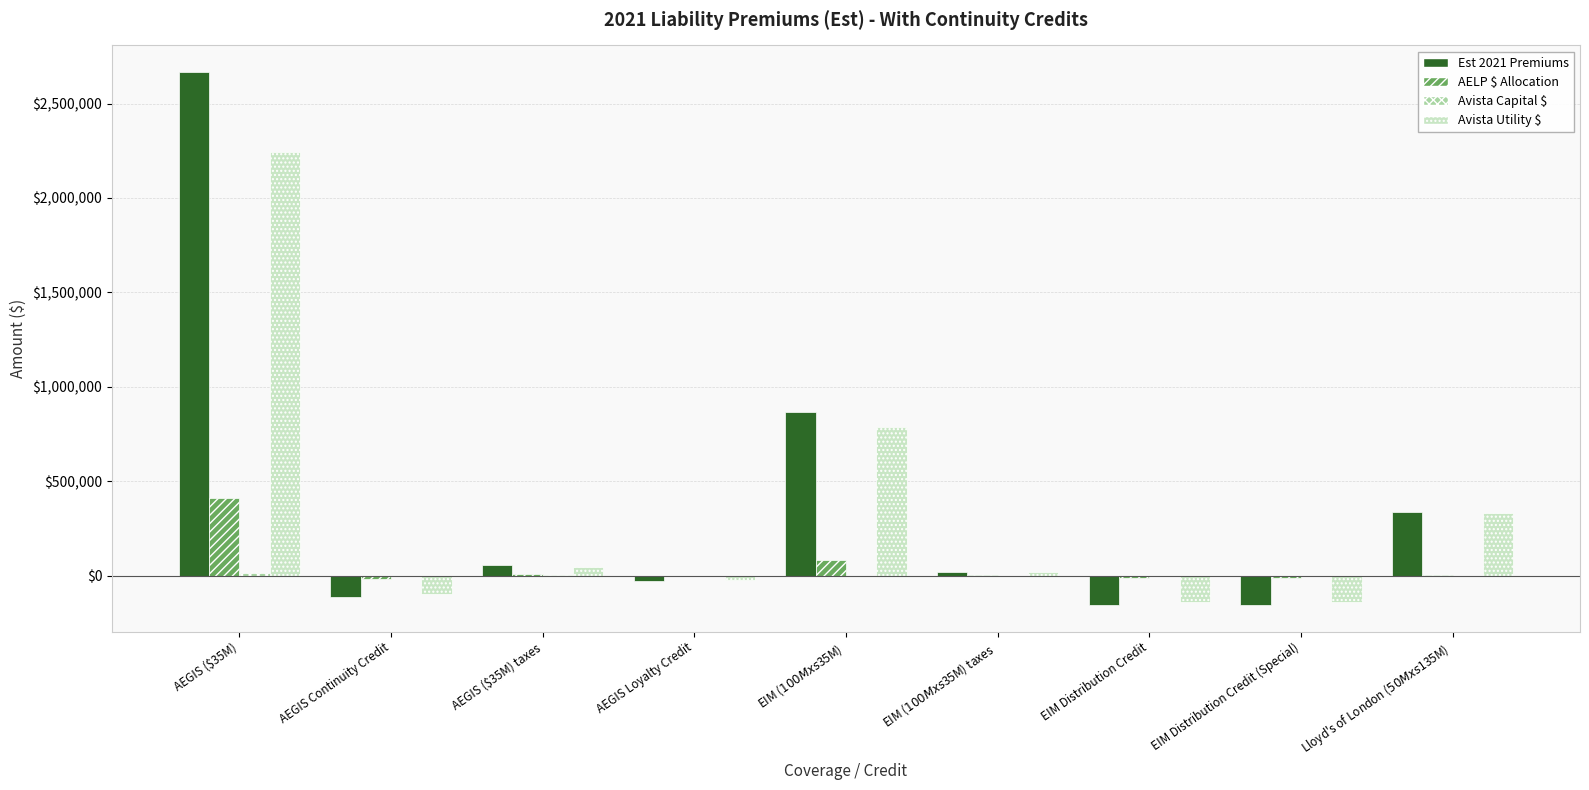

How many data points does each series have?

9